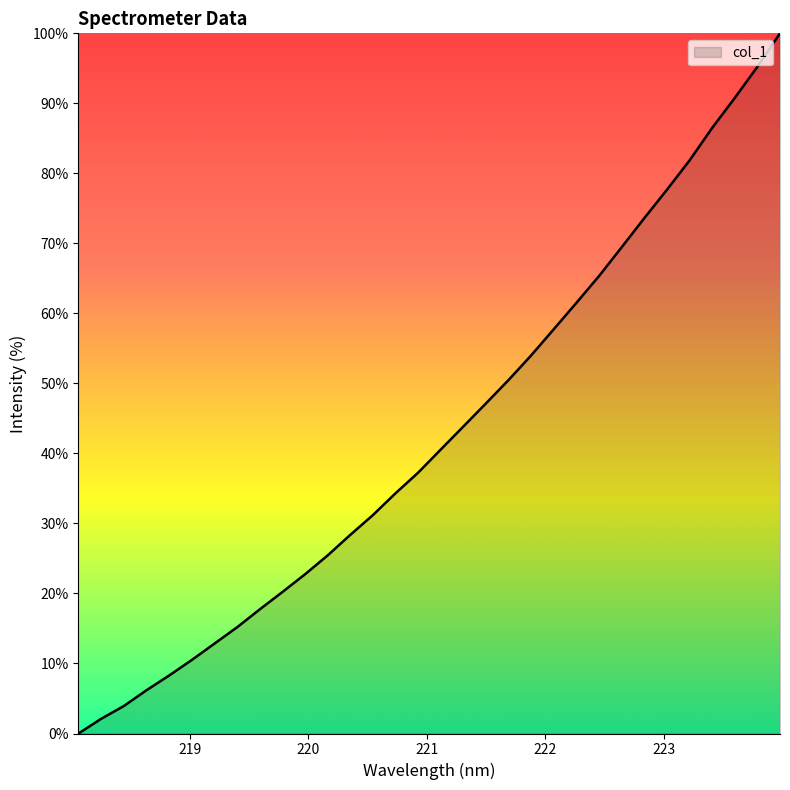

What is the difference between the maximum and minimum values?

100.0